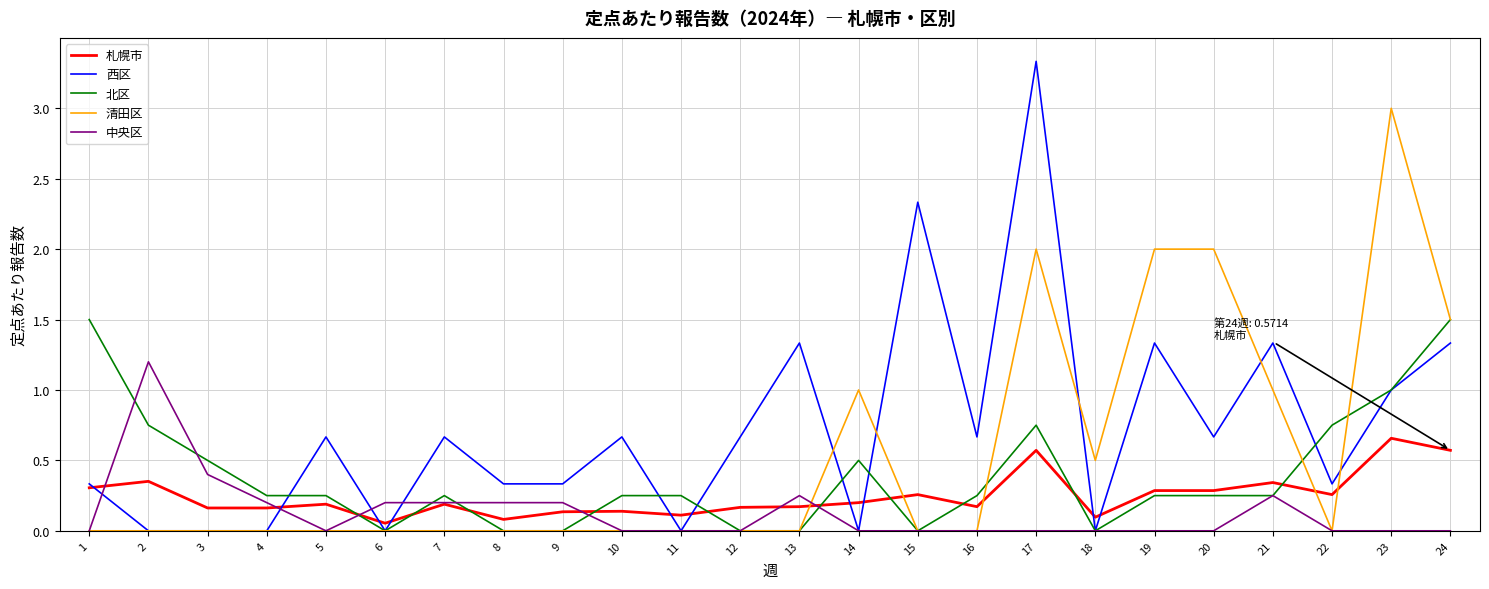

After their last crossing, which series has the higher values: 清田区 or 中央区?

清田区